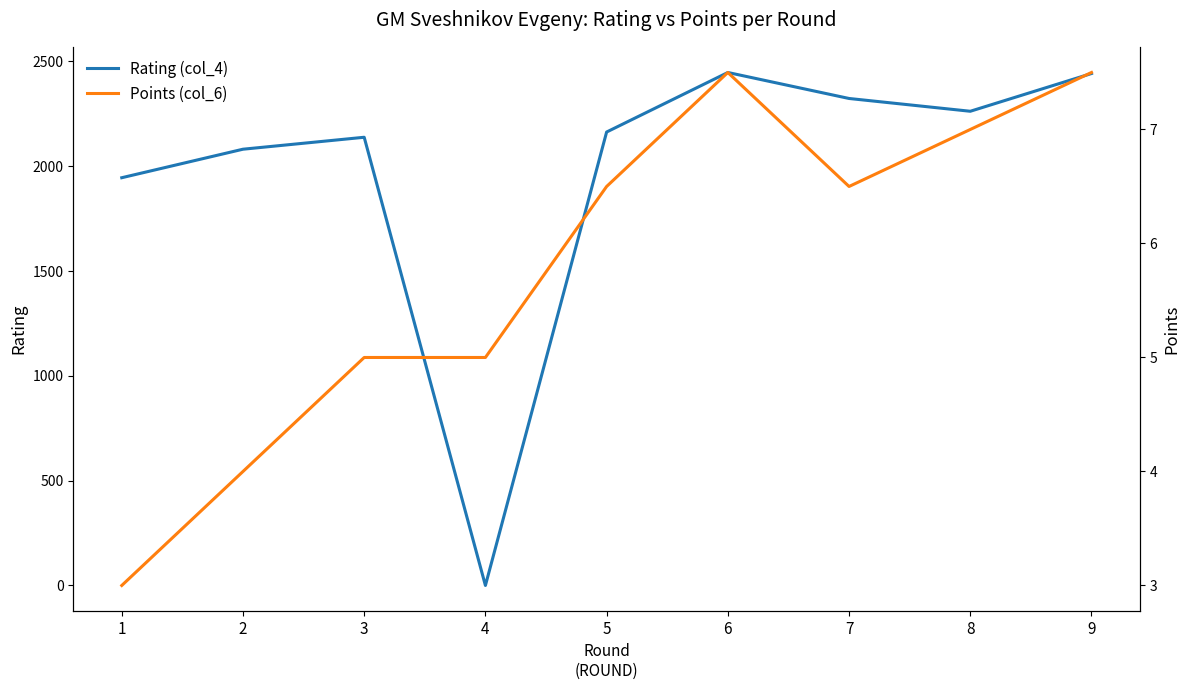

The Points (col_6) series shows 4.1 at 1. True or false?

False